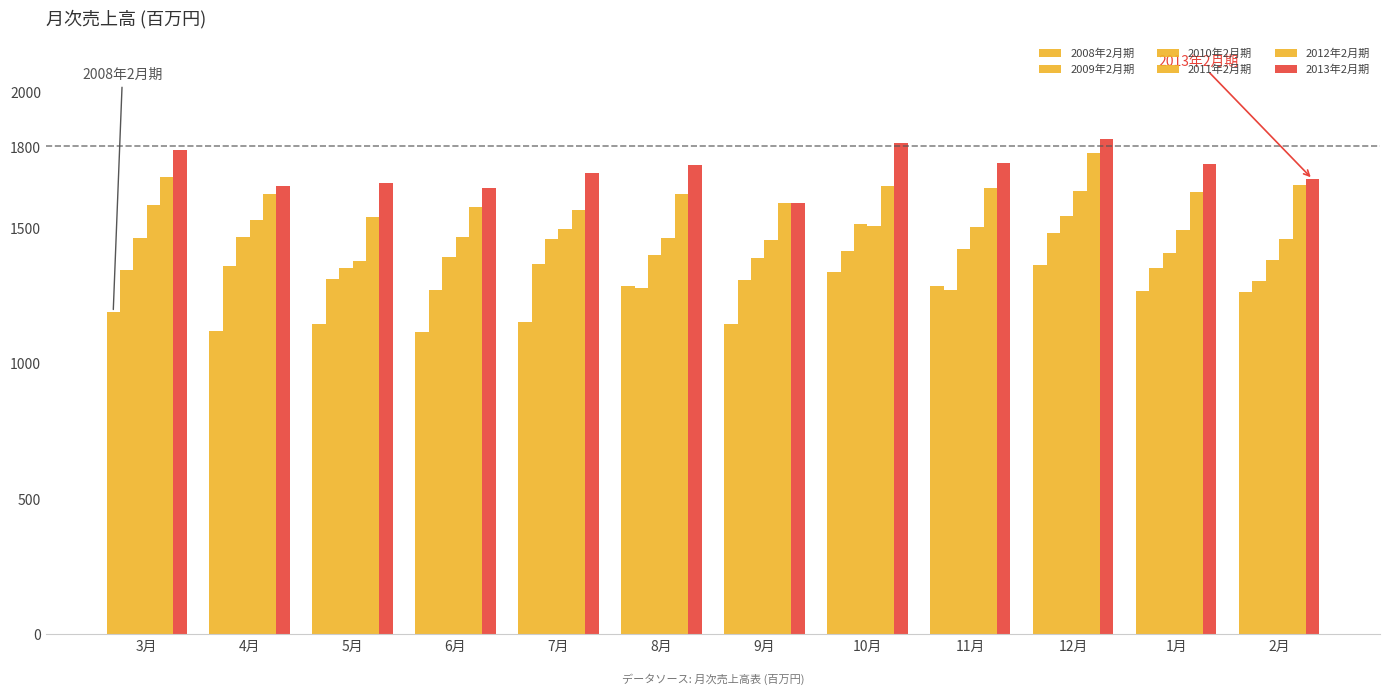

How many bars are there in each group?

6